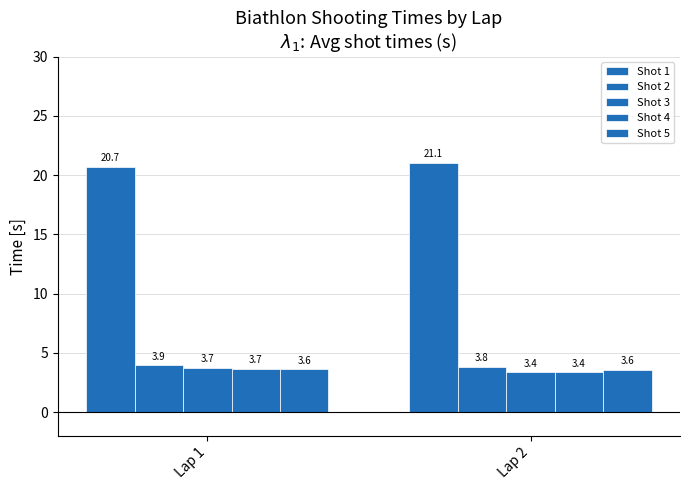

What is the value of the Shot 2 bar at the 1st from the left?

3.9